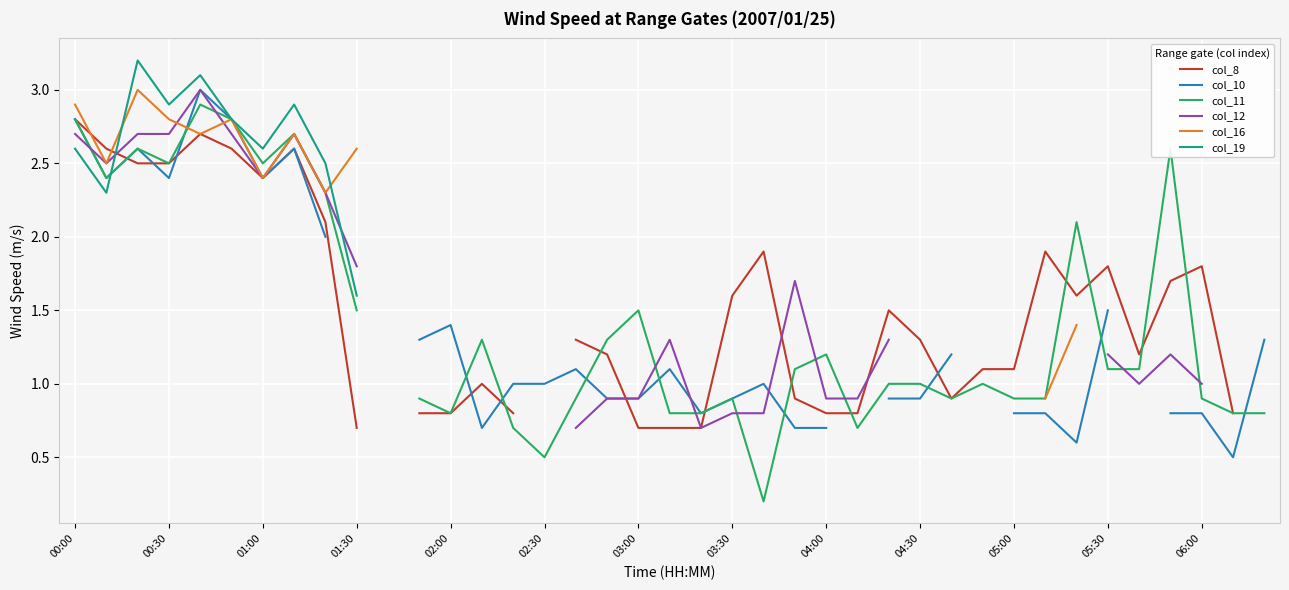

How many values in col_10 are above zero?

34